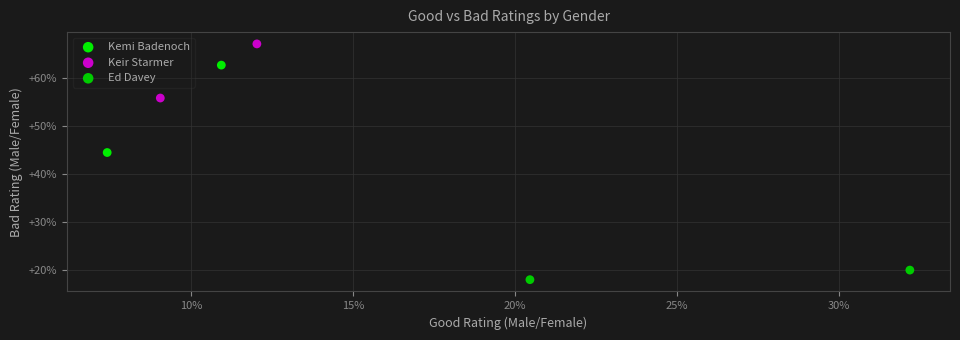

Which series has the largest Y range (max minus min)?

Kemi Badenoch